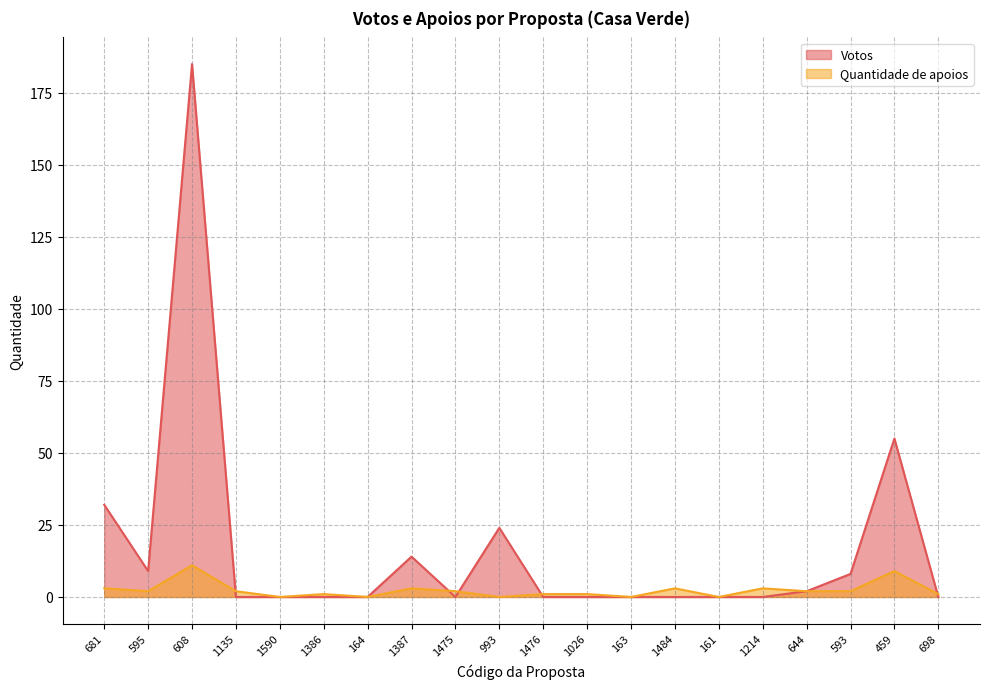

Count the number of categories in the chart.

20